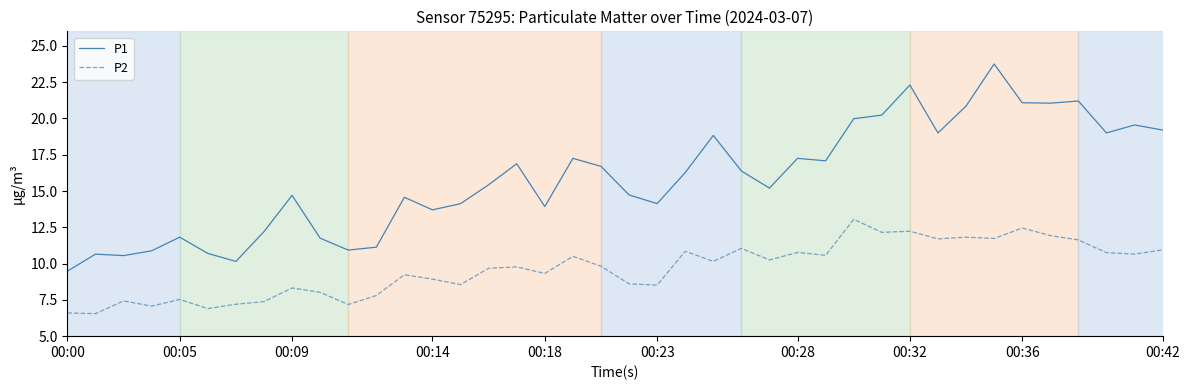

What is the maximum value shown in the chart?

23.8